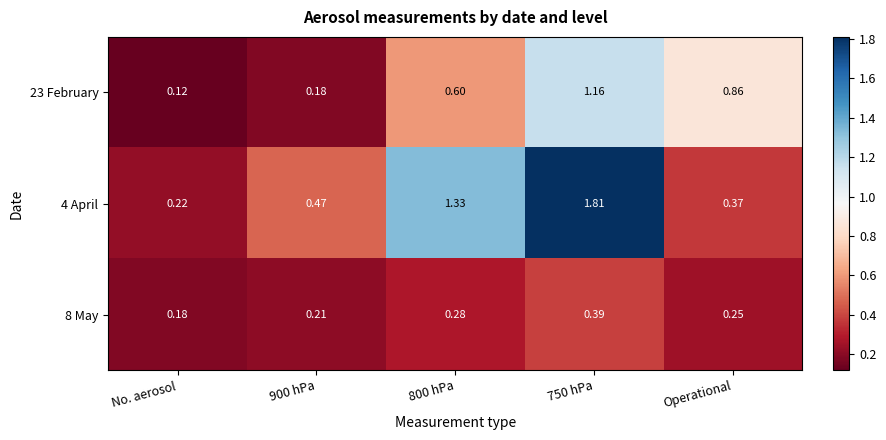

Is the value of 8 May at 900 hPa greater than the value of 4 April at 900 hPa?

No